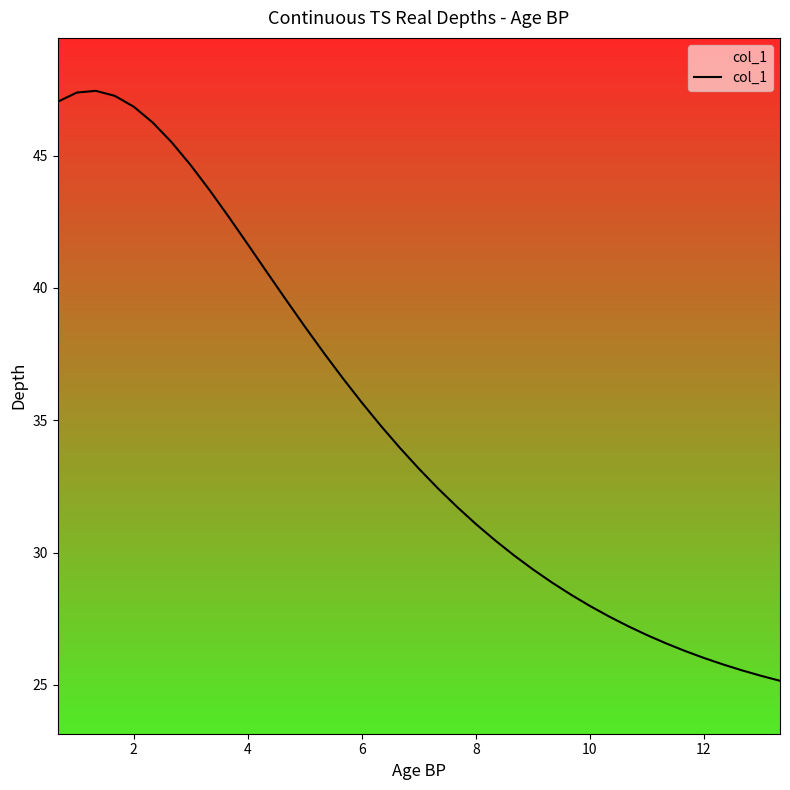

Reading right to left, what are all the values shown in this chart?

25.2	25.3	25.6	25.8	26.0	26.3	26.6	26.9	27.2	27.6	28.0	28.4	28.9	29.4	29.9	30.5	31.1	31.7	32.4	33.2	34.0	34.8	35.7	36.6	37.5	38.5	39.6	40.6	41.6	42.7	43.7	44.6	45.5	46.2	46.8	47.3	47.4	47.4	47.0